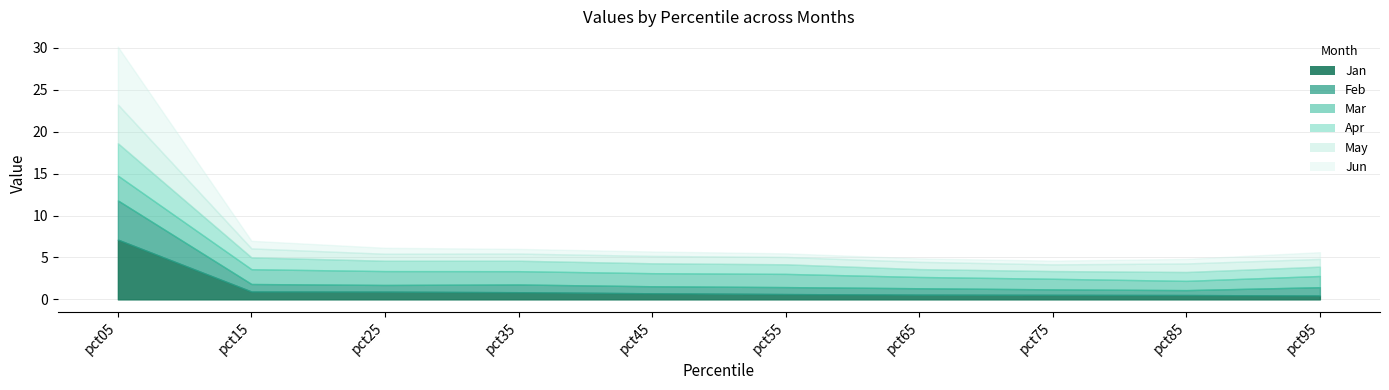

Which has a higher value, pct55 or pct75?

pct55